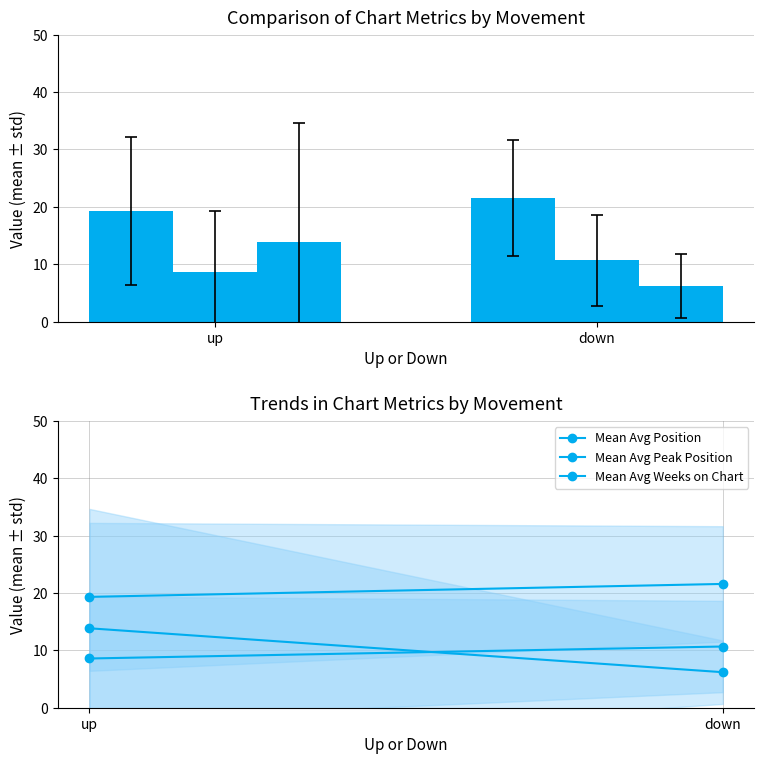

How many distinct data groups are displayed?

6